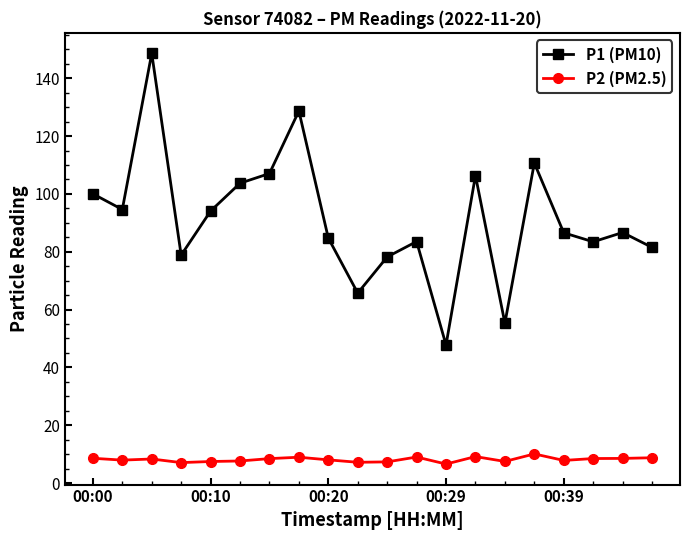

Rank the series by their maximum value, from lowest to highest.

P2 (PM2.5), P1 (PM10)